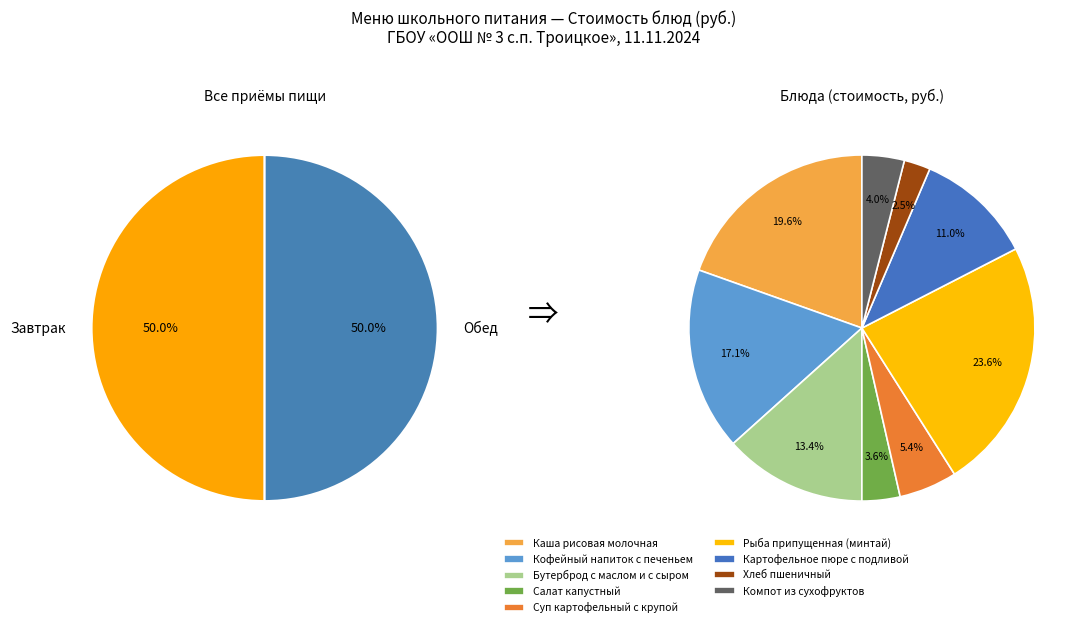

How many slices are in this pie chart?

9